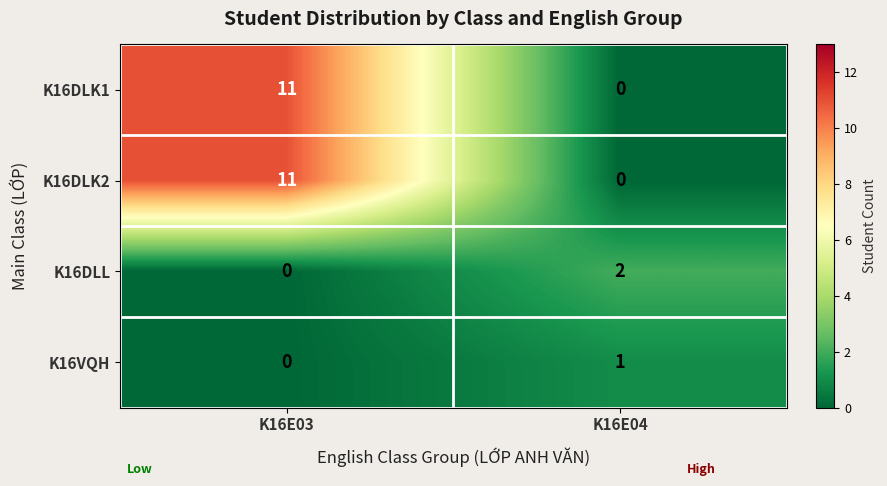

Which category has the lowest value in the K16DLK2 series?

K16E04